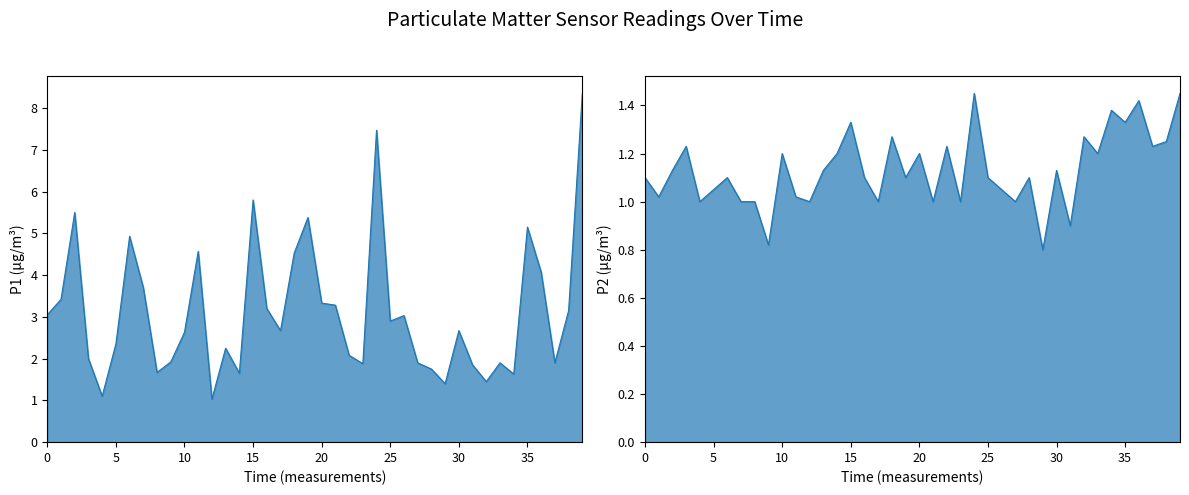

What is the difference between the maximum and minimum values in the P2 series?

0.6